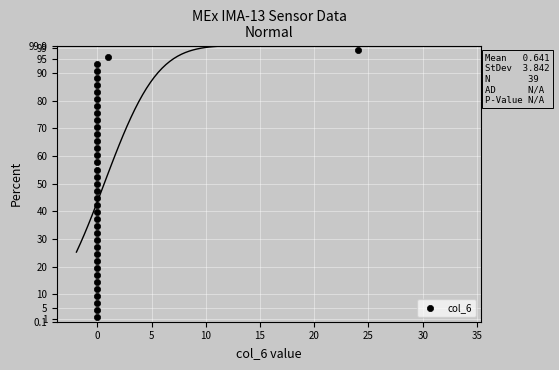

What is the range of Y values (max minus min)?

96.8